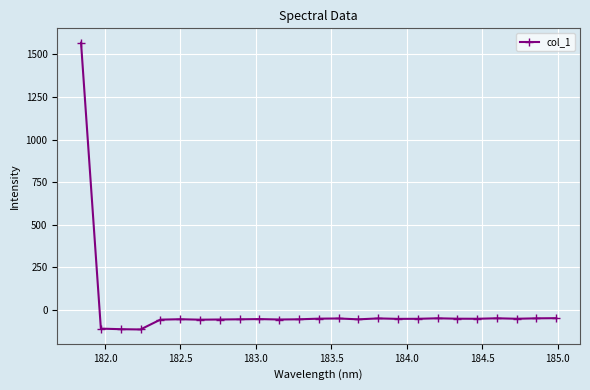

What is the difference between the second highest and second lowest values?

64.6